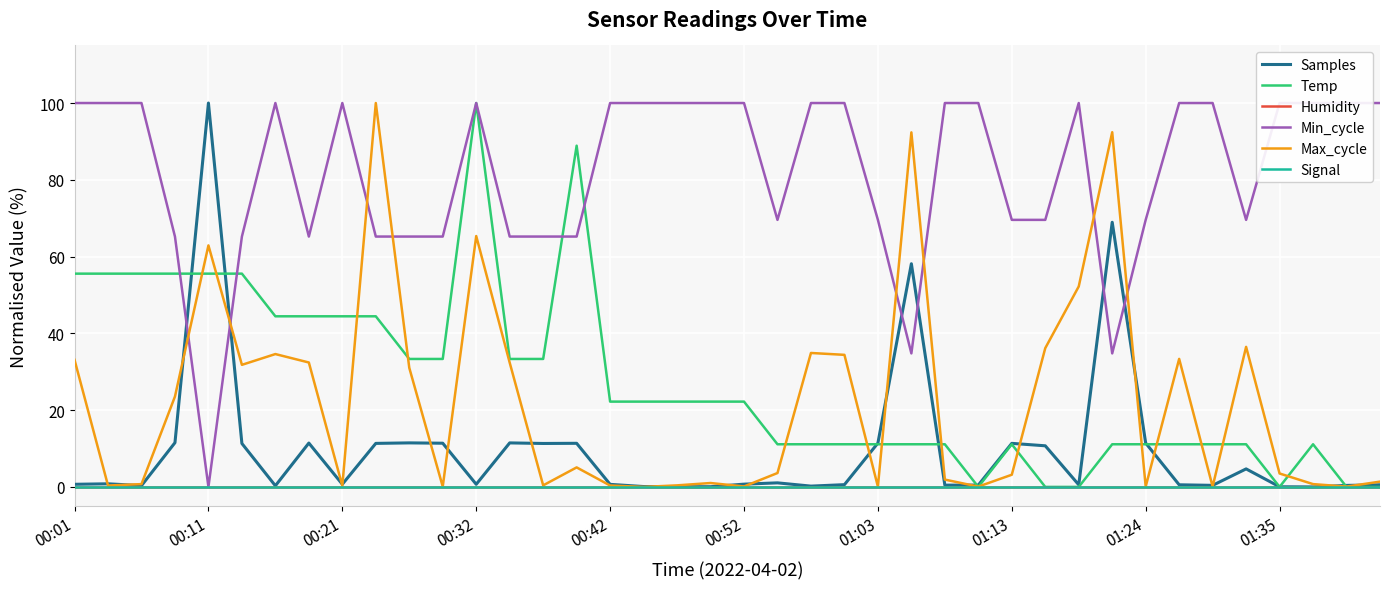

Rank the series by their maximum value, from highest to lowest.

Samples, Temp, Min_cycle, Max_cycle, Humidity, Signal